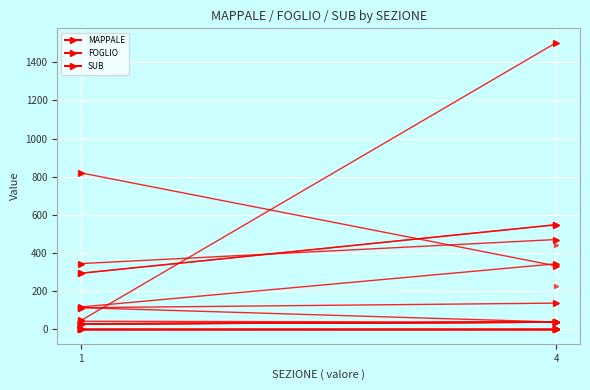

Which category has the lowest value across all series?

1